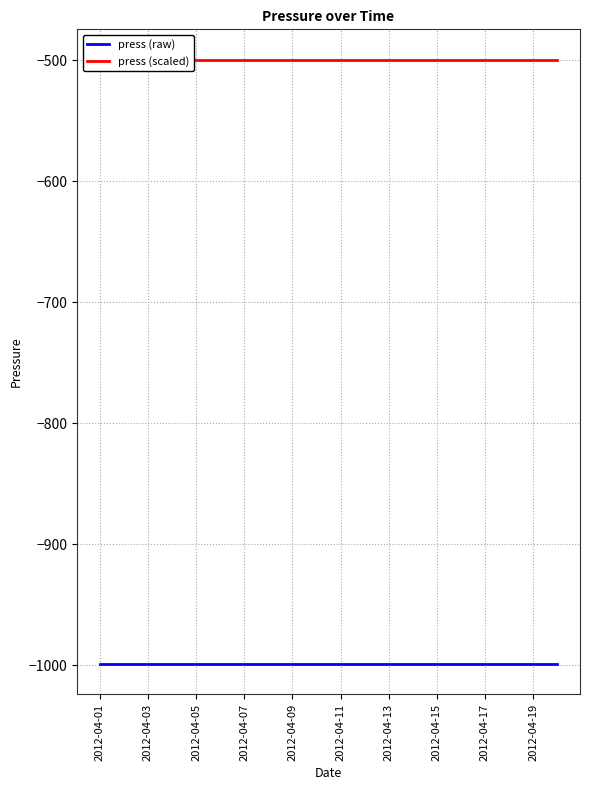

What is the sum of the press (scaled) values at 2012-04-17 and 2012-04-19?

-999.0